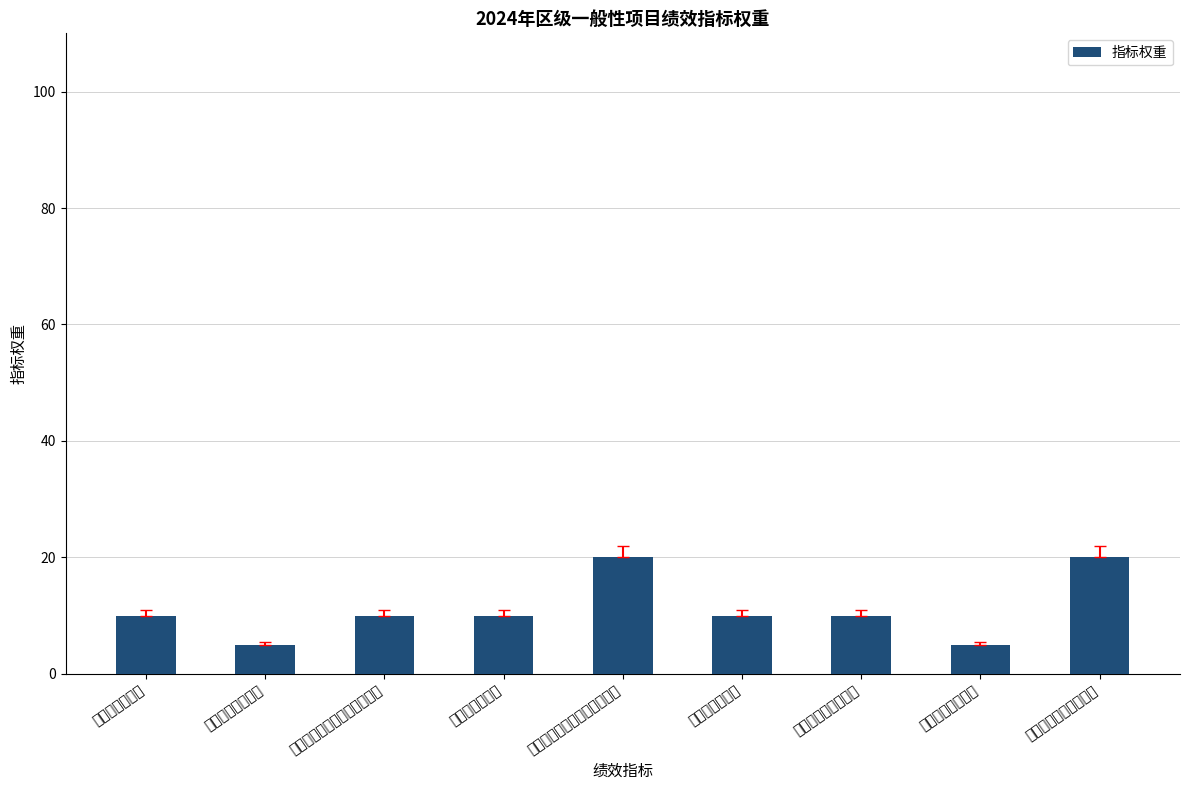

What is the difference between the values at 被监管人基本医疗保障覆盖率 and 前端摄像头网络接入量?

10